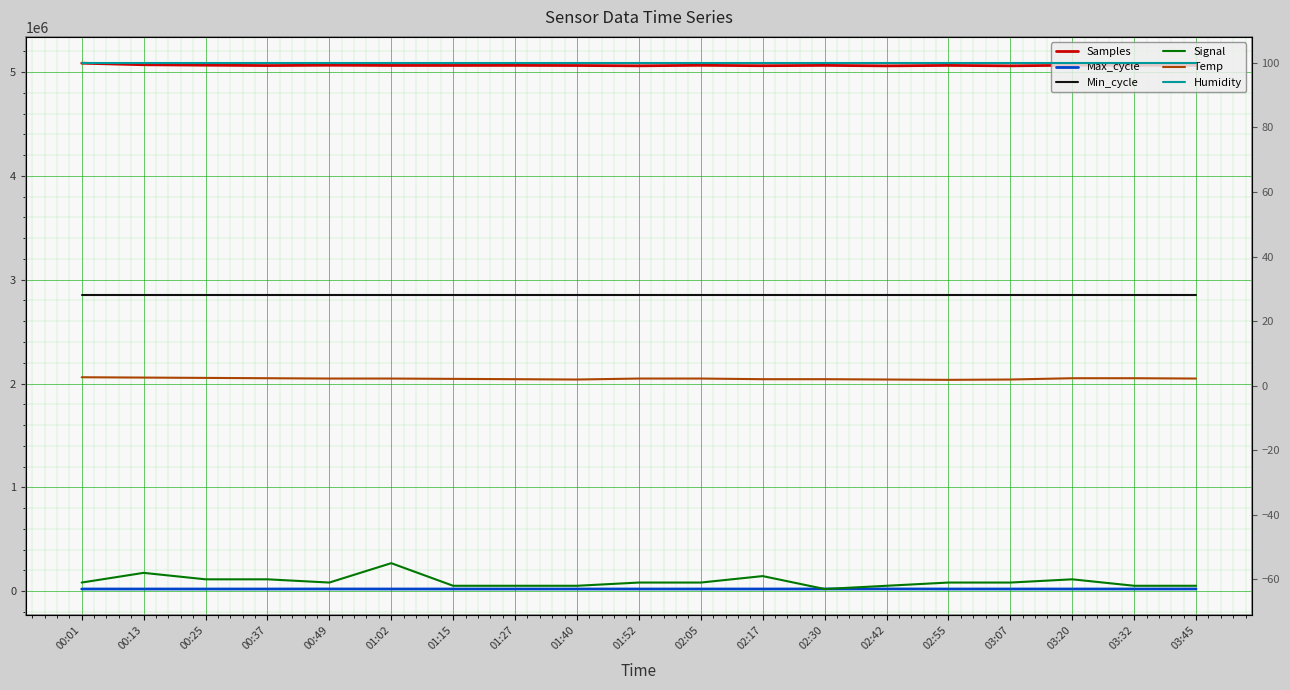

What is the smallest value displayed?

-63.0